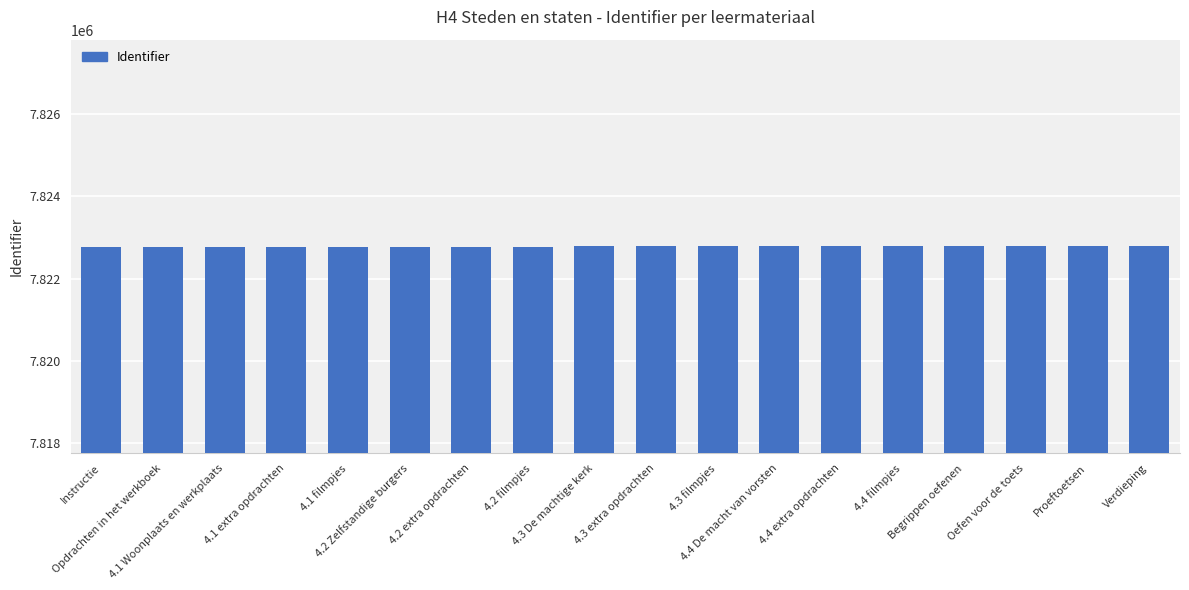

What is the value of the 15th bar from the left?

7822796